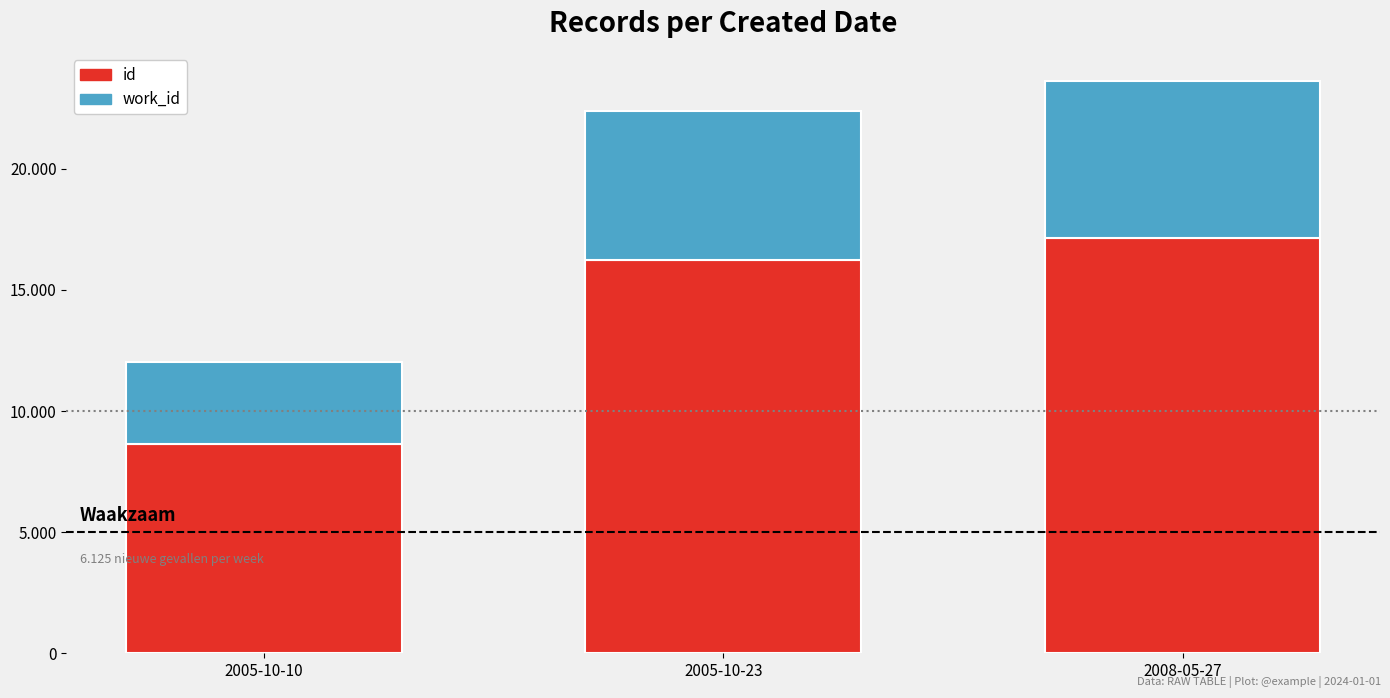

Which series has the widest spread of values?

id